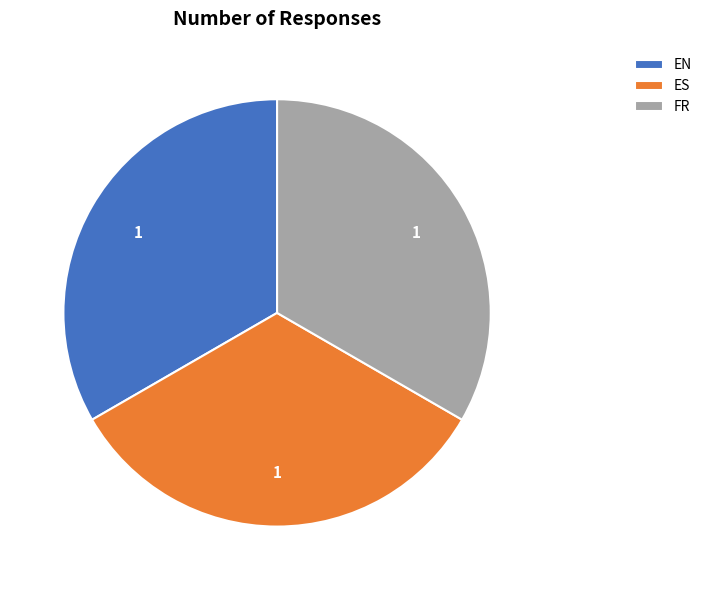

What is the ratio of the value at EN to the value at FR?

1.0